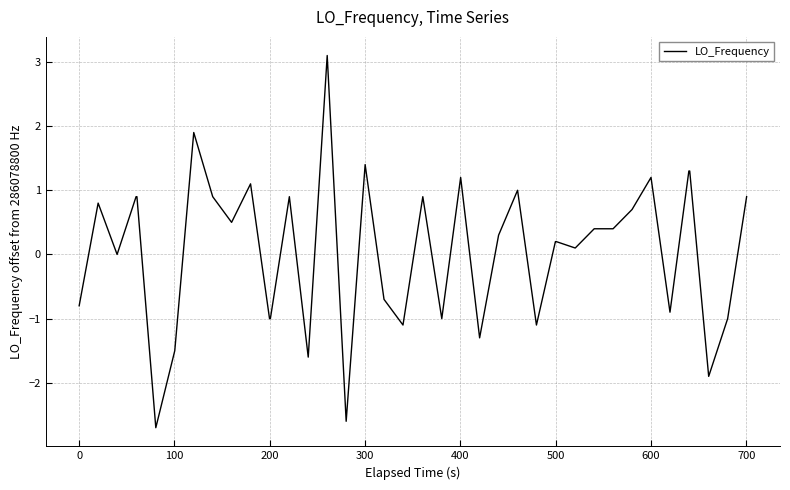

True or false: the data has more than 0 interior local peaks.

True